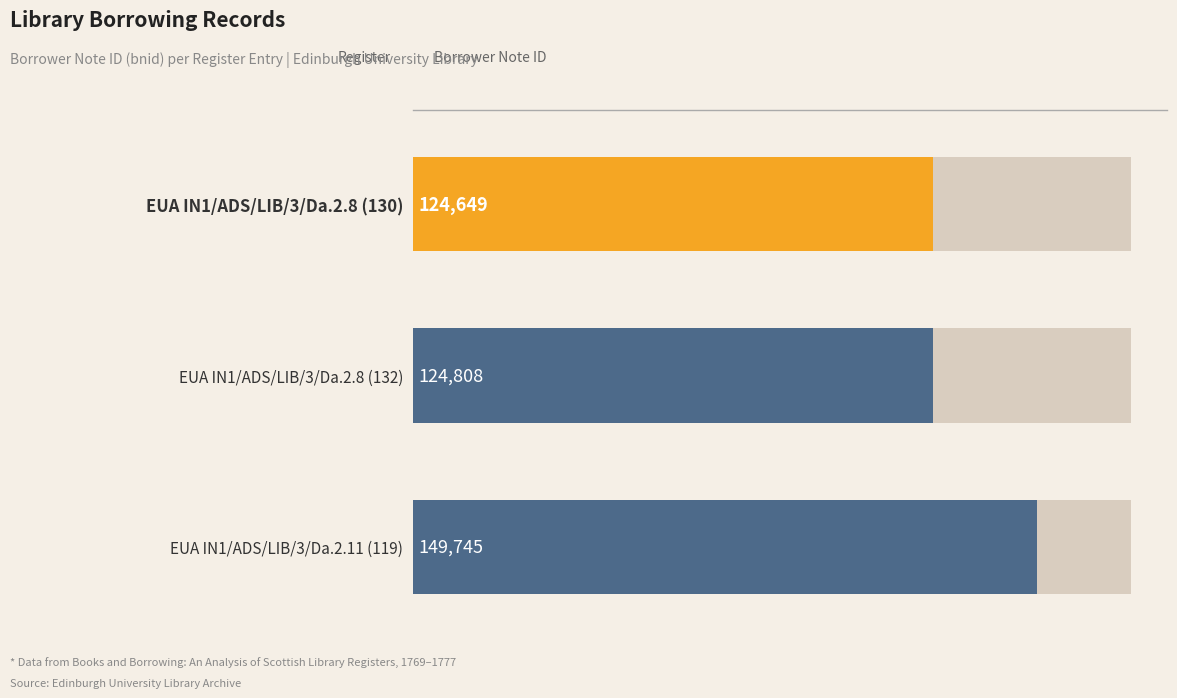

List the labels in order of value, smallest first.

EUA IN1/ADS/LIB/3/Da.2.8 (130), EUA IN1/ADS/LIB/3/Da.2.8 (132), EUA IN1/ADS/LIB/3/Da.2.11 (119)